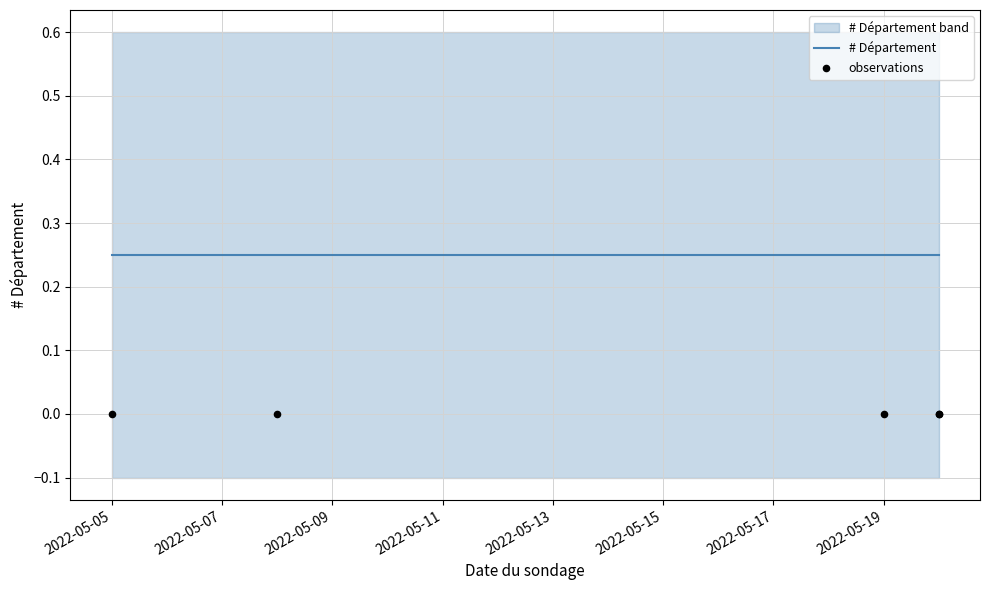

At how many categories does at least one series exceed 0?

5